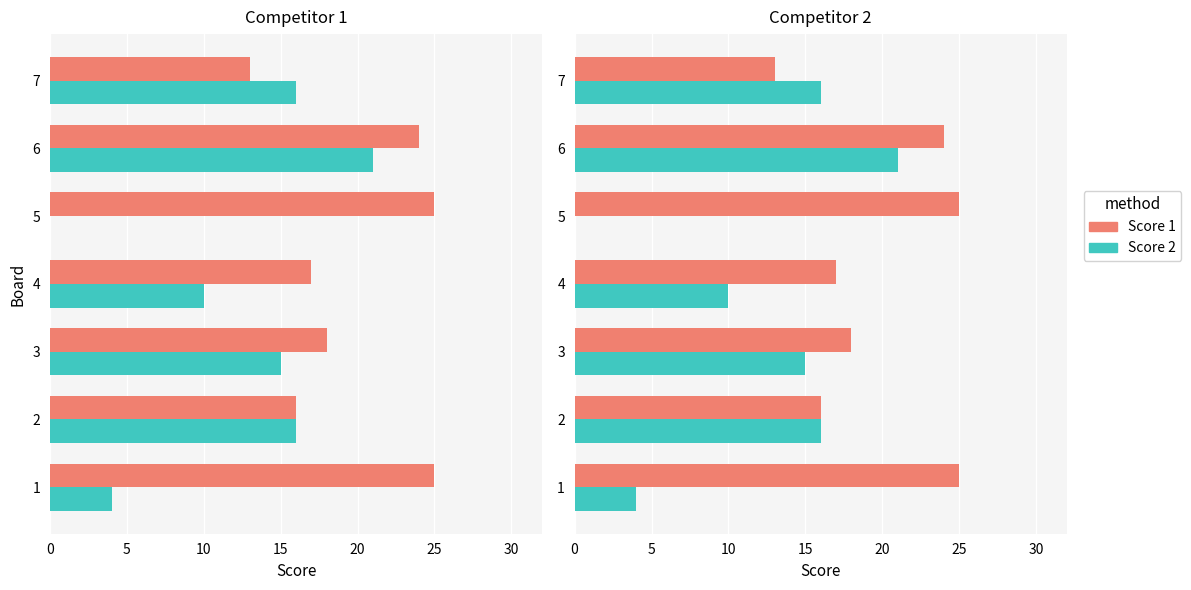

True or false: Score 1 has a value of 24 at 2.

False